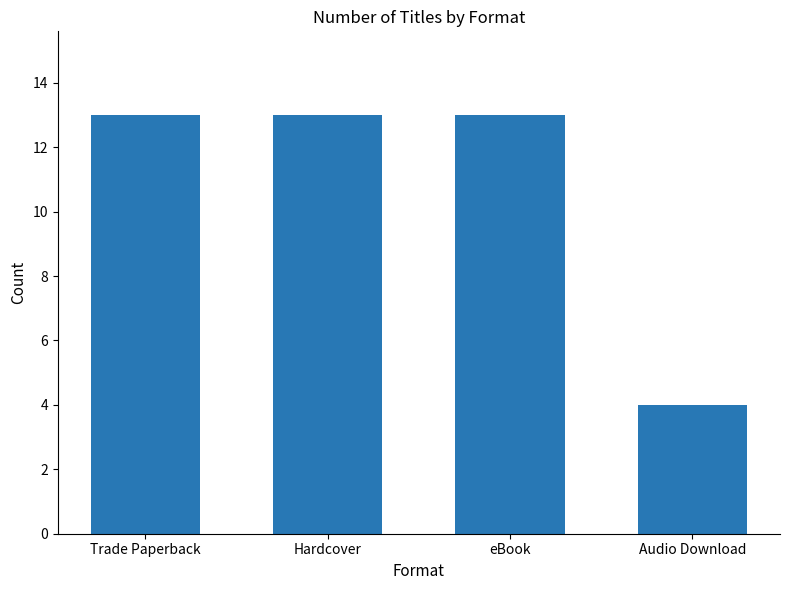

What value does the data have at Trade Paperback?

13